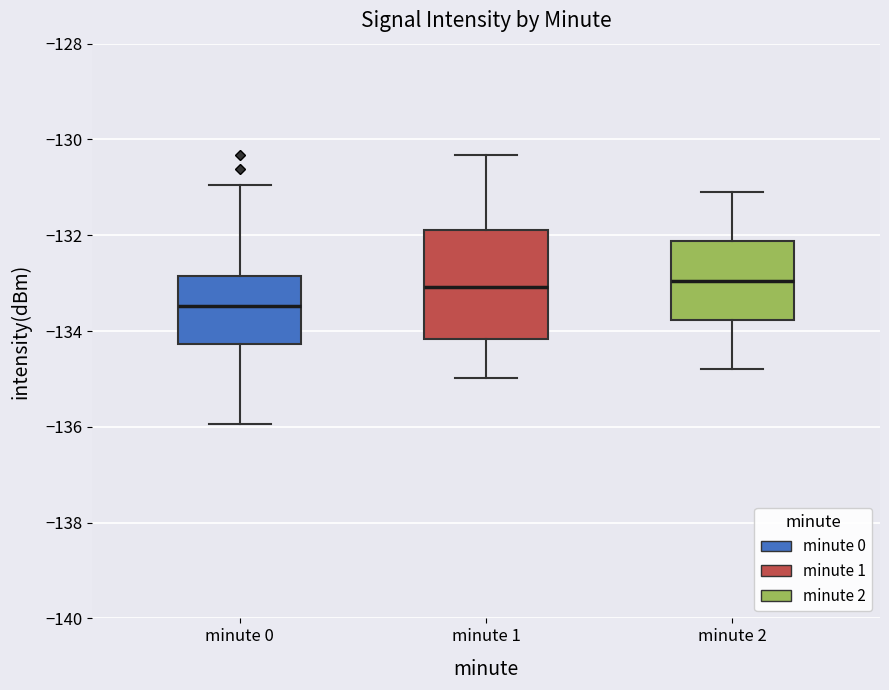

Which box is the tallest, from its lower edge to its upper edge?

minute 1